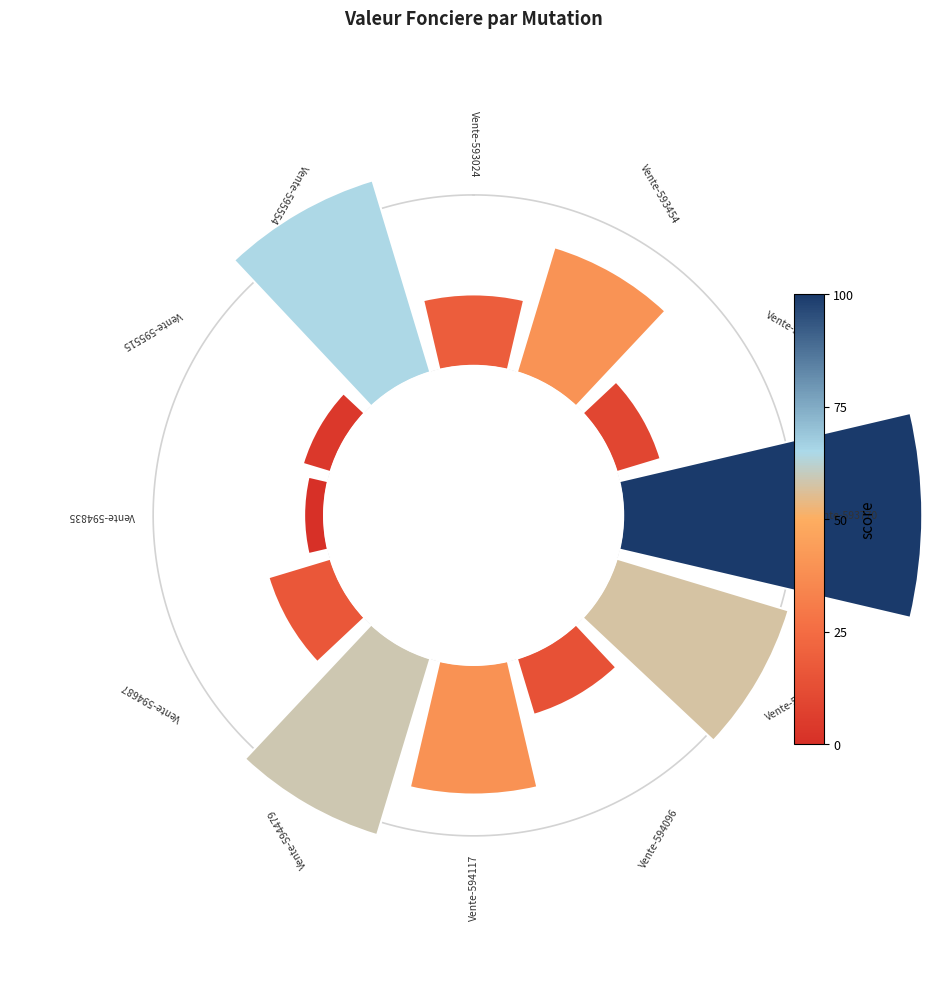

Do 10 and 3 together represent more than half of the pie?

No